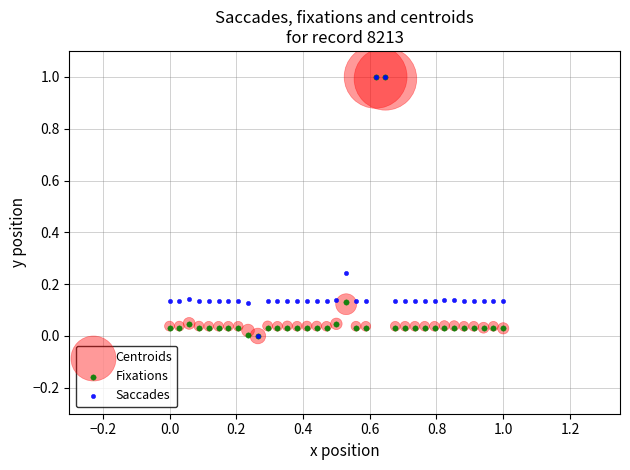

What are all the series names shown in the legend?

Centroids, Fixations, Saccades